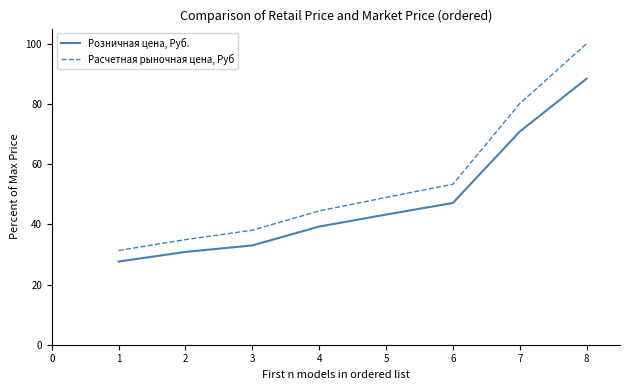

The value of Расчетная рыночная цена, Руб at 6 is 105.3. True or false?

False